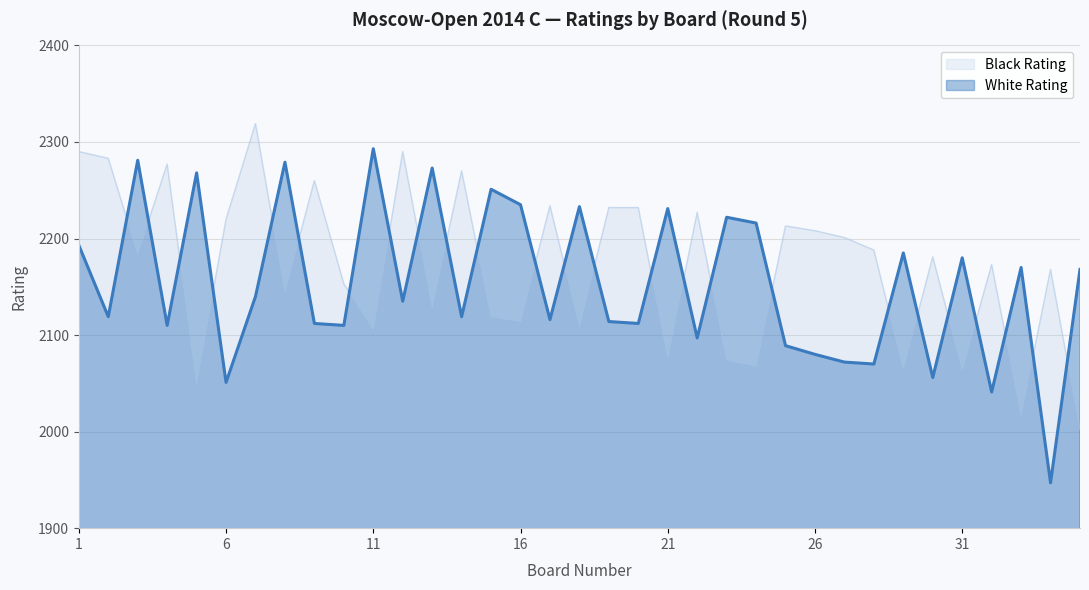

Is it true that White Rating equals 2193 at 1?

True